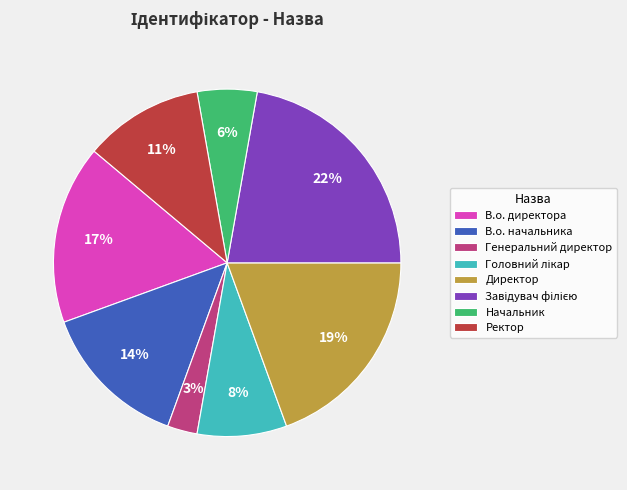

To the nearest percent, what is the average slice percentage?

12%